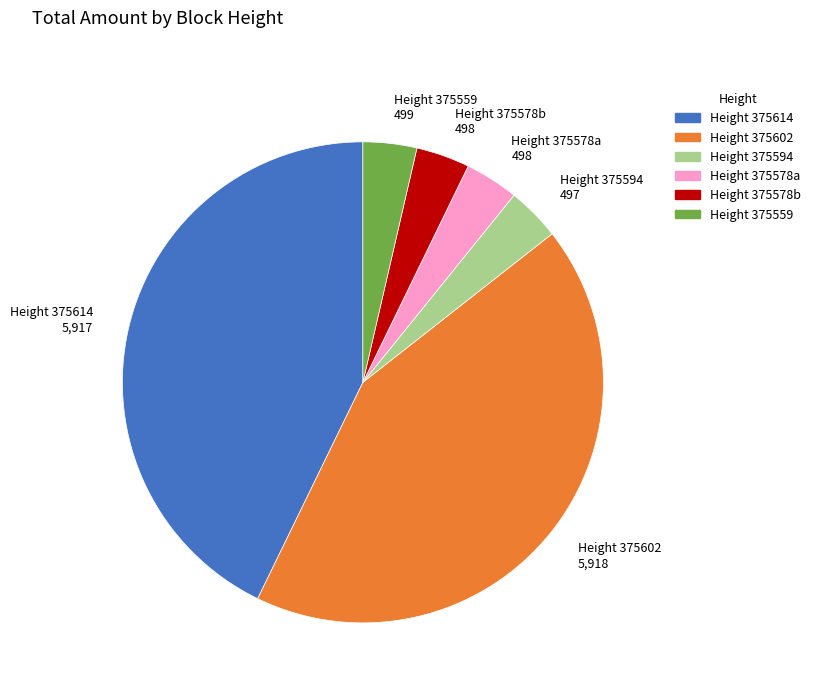

Do Height 375559 and Height 375614 together represent more than half of the pie?

No